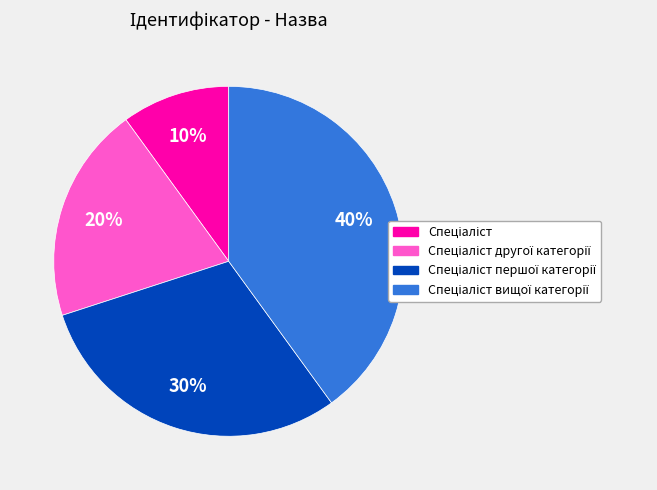

To the nearest percent, what is the difference between the largest and smallest slice percentages?

30%